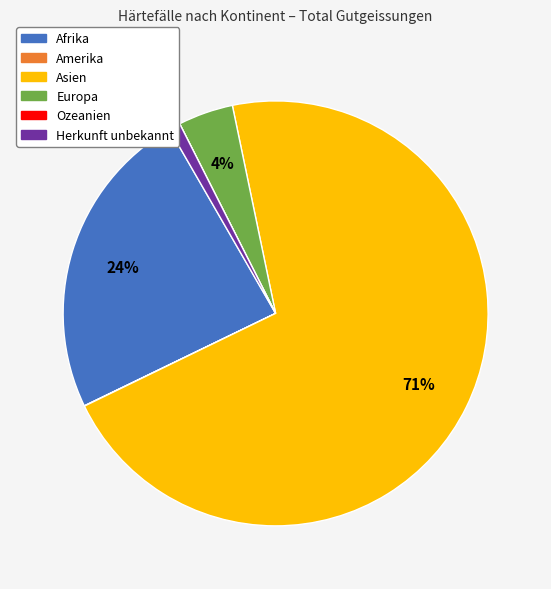

Does any single category account for the majority?

Yes